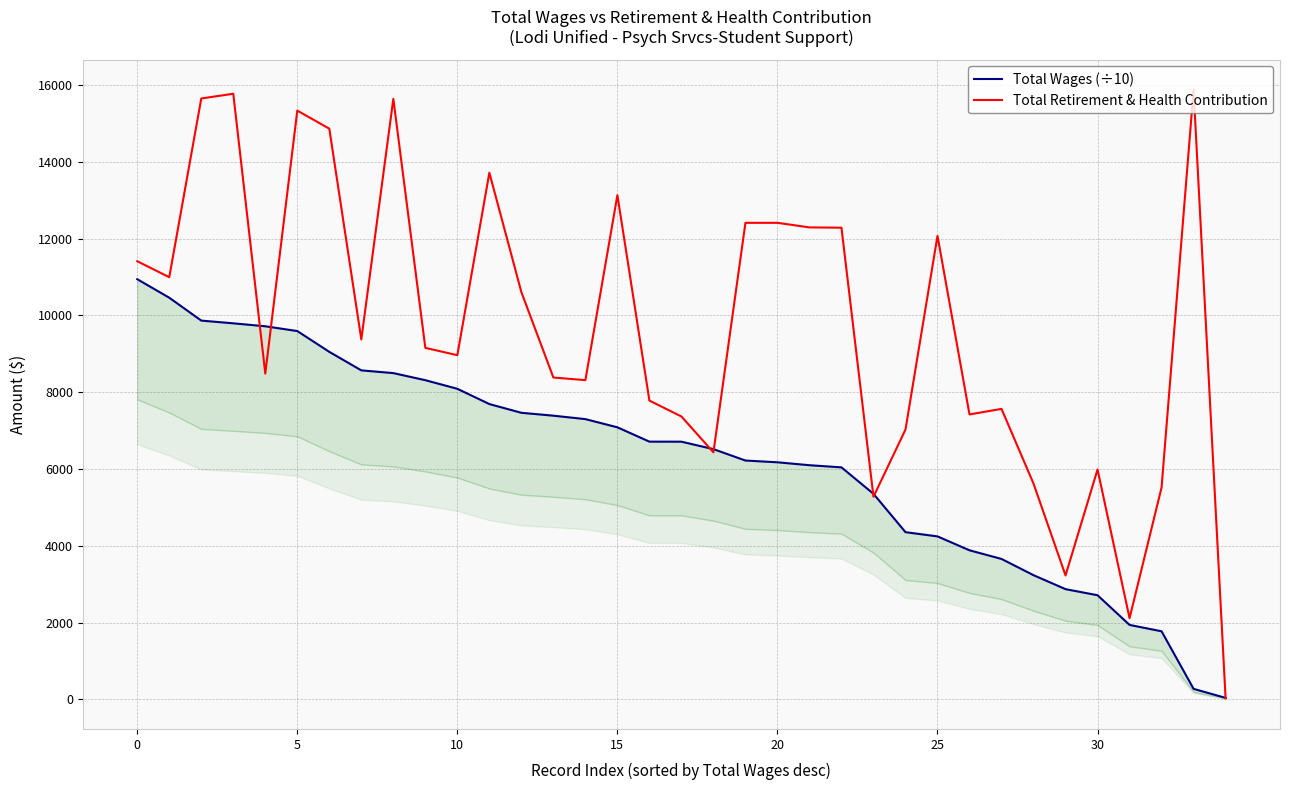

At which category does the chart reach its minimum across all series?

34